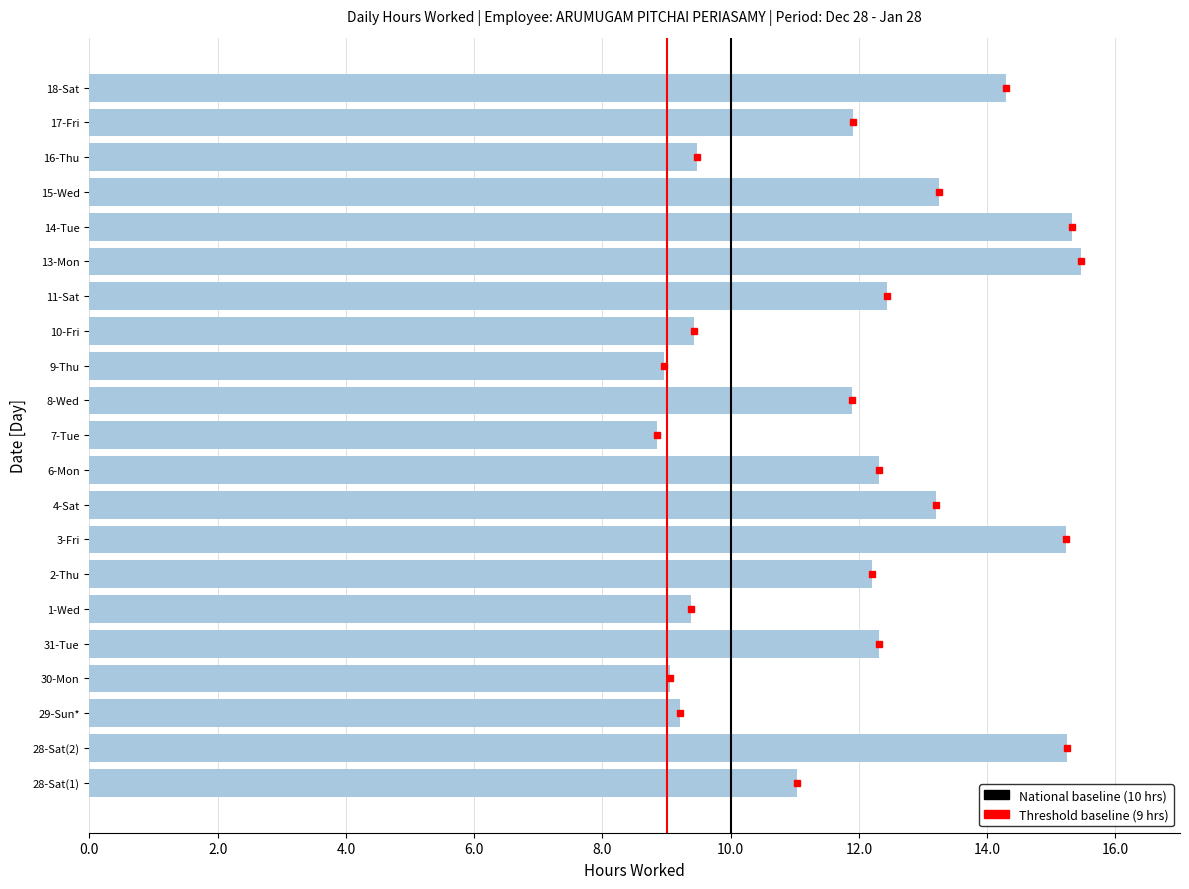

Approximately how many times larger is the value at 8-Wed compared to 2-Thu?

1.0